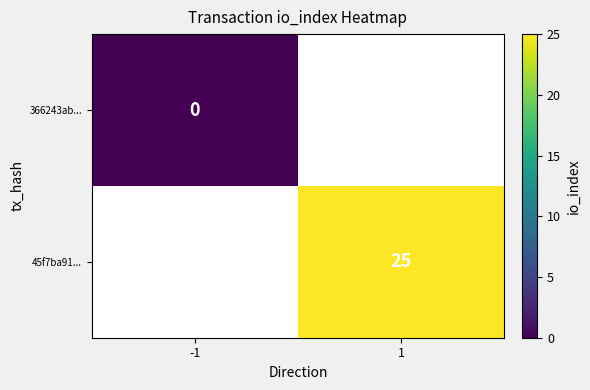

Which has a higher value, -1 or 1?

1